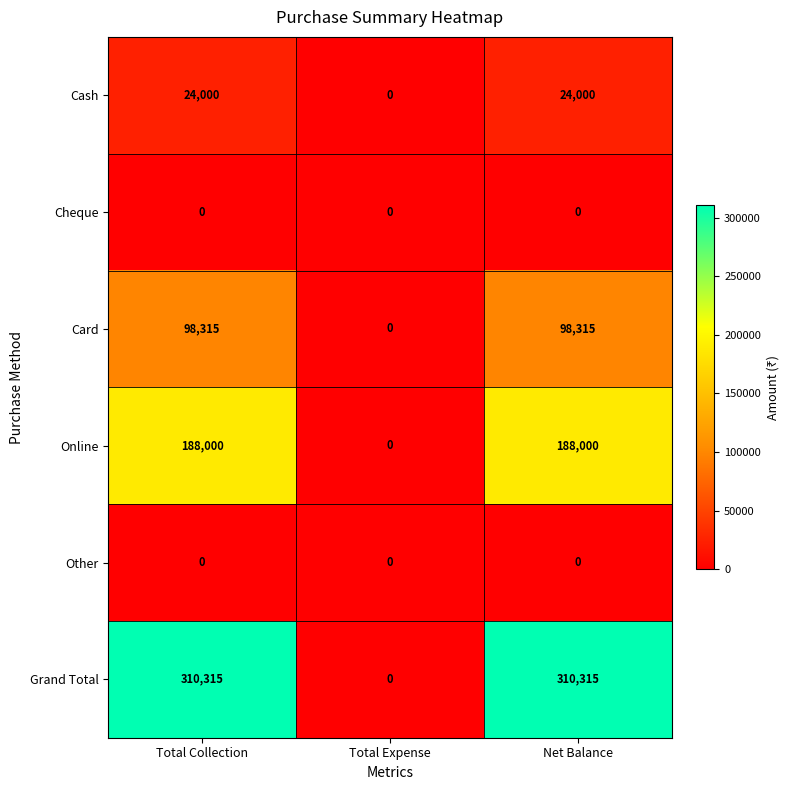

Reading left to right, transcribe all the data shown in this chart.

Cash: 24000	0	24000
Cheque: 0	0	0
Card: 98315	0	98315
Online: 188000	0	188000
Other: 0	0	0
Grand Total: 310315	0	310315